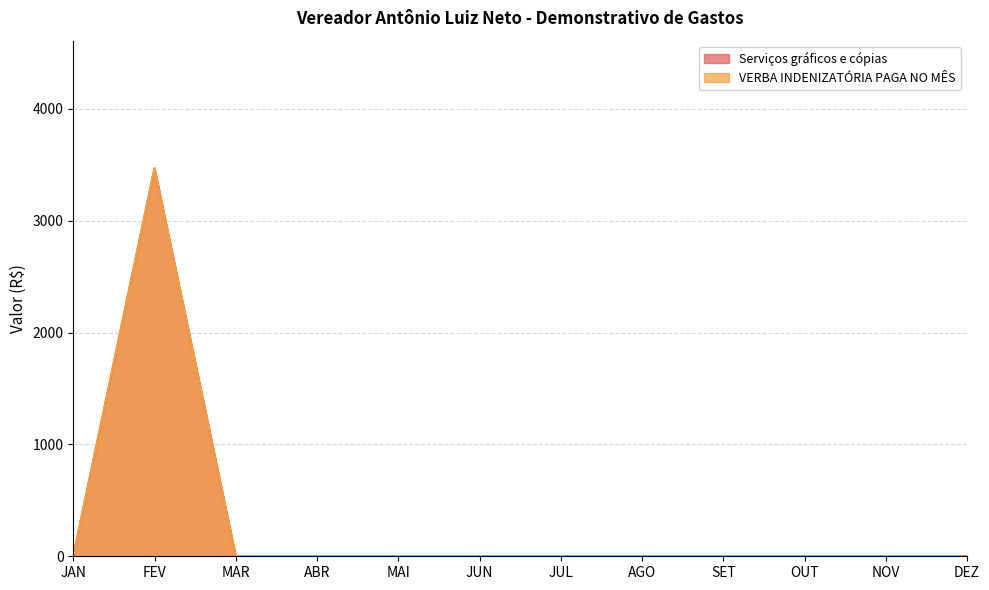

What is the difference between the maximum and second lowest values in the VERBA INDENIZATÓRIA PAGA NO MÊS series?

3470